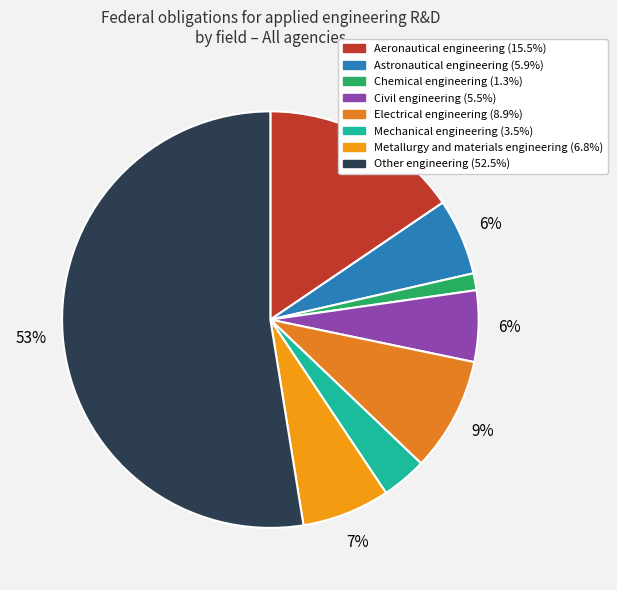

To the nearest percent, what is the combined percentage of Civil engineering and Aeronautical engineering?

21%